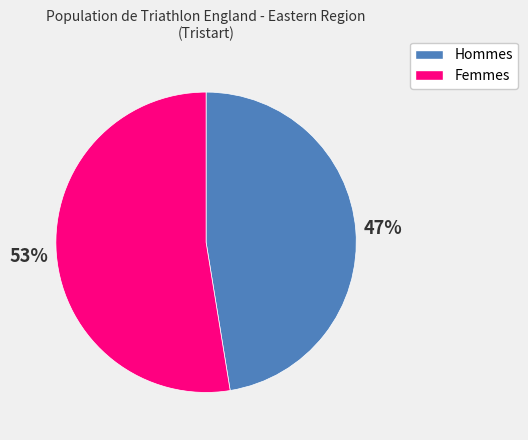

Is there any slice that represents more than half of the pie?

Yes